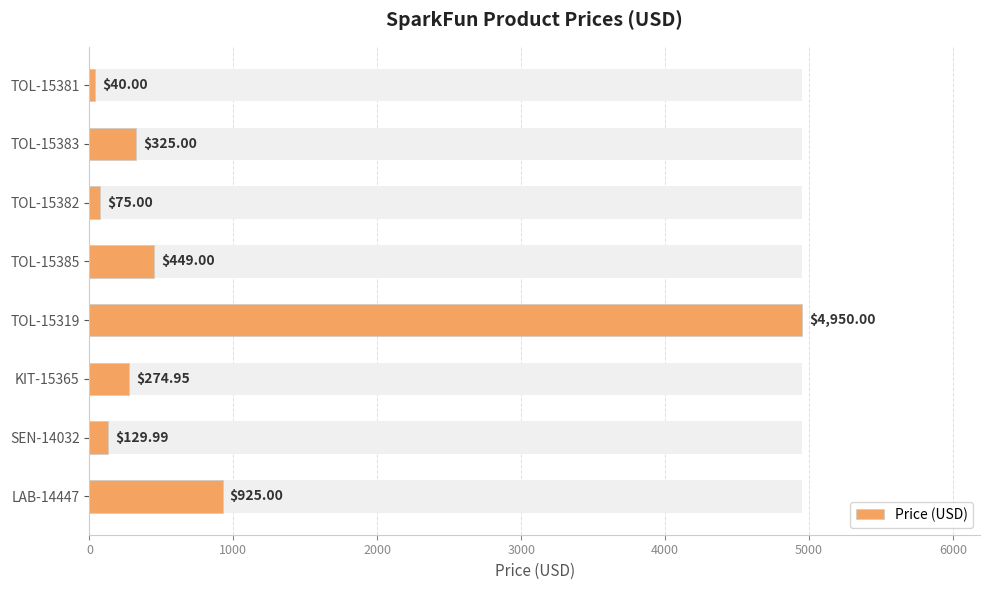

Is it true that the value at TOL-15381 is 25.1?

False